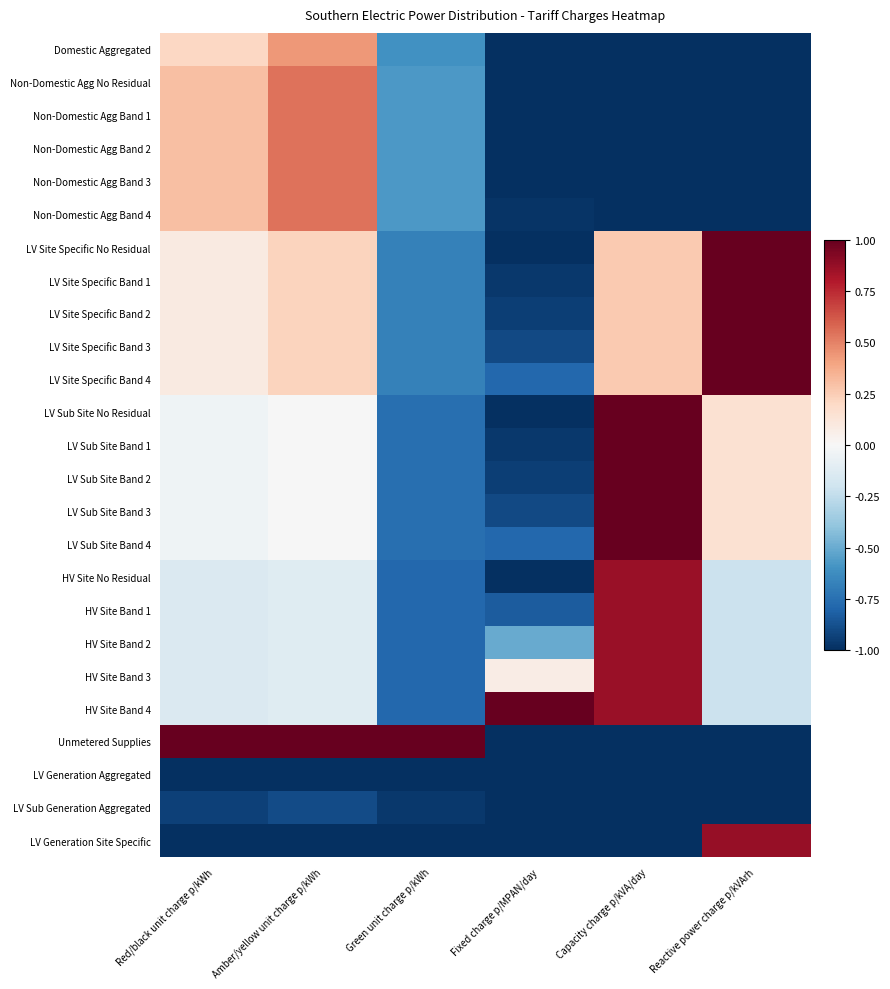

At how many categories does at least one series exceed 0?

6